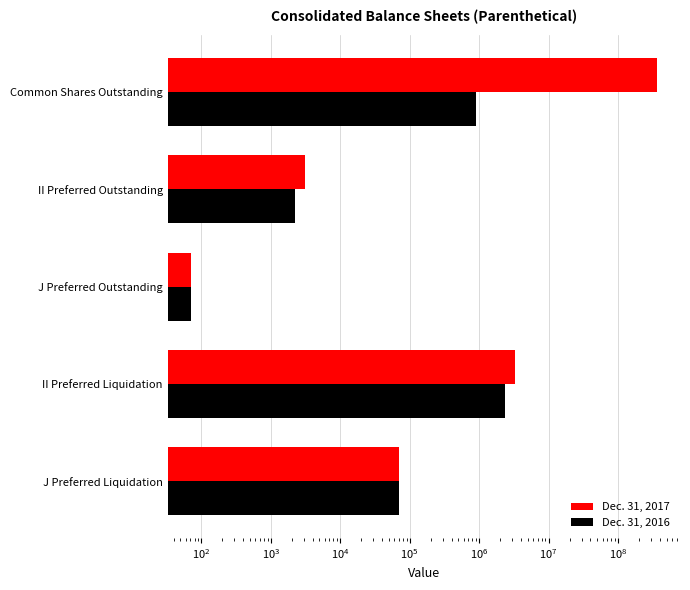

What is the value of the Dec. 31, 2017 bar at the 5th from the left?

359075497